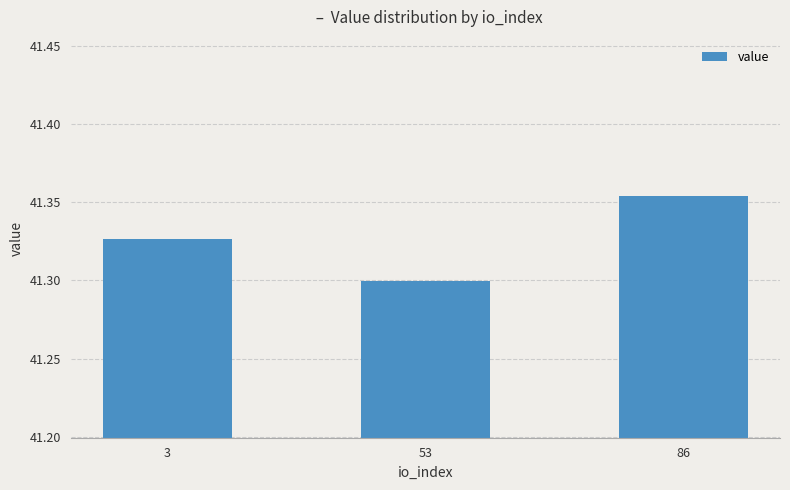

Which label corresponds to the largest value in the chart?

86